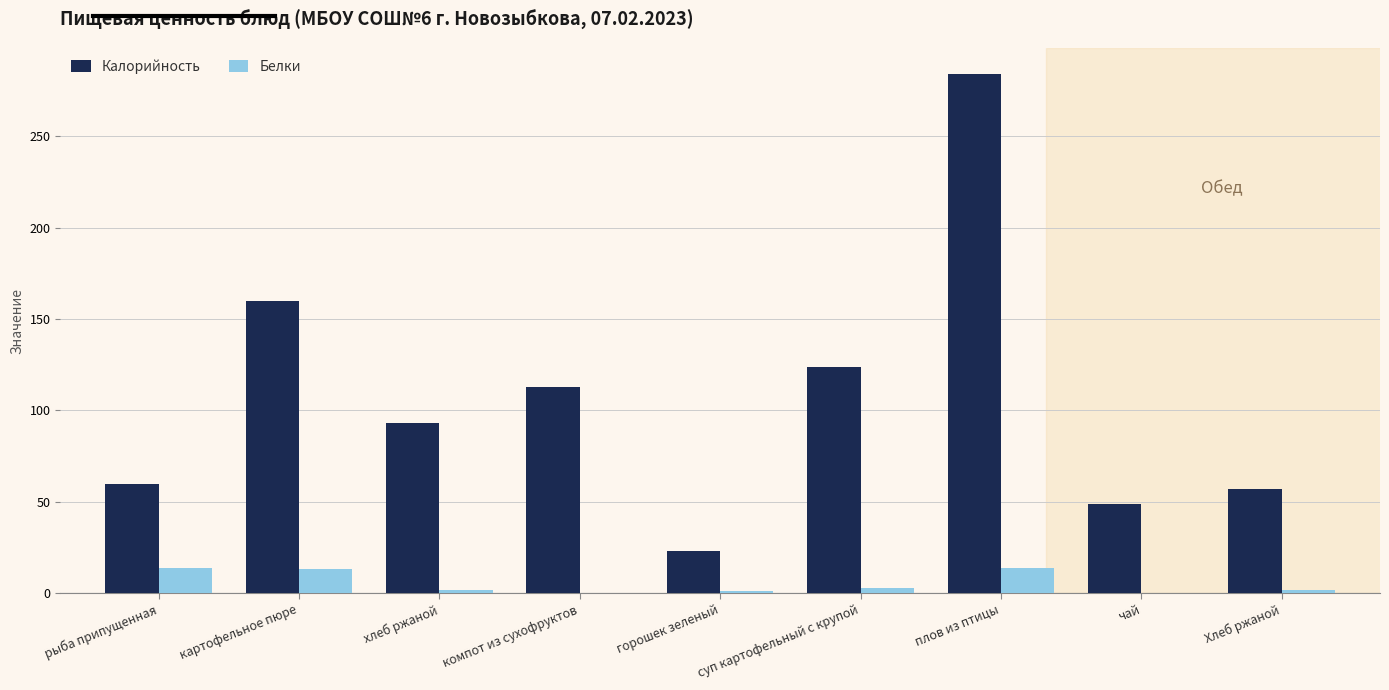

Count the number of categories in the chart.

9